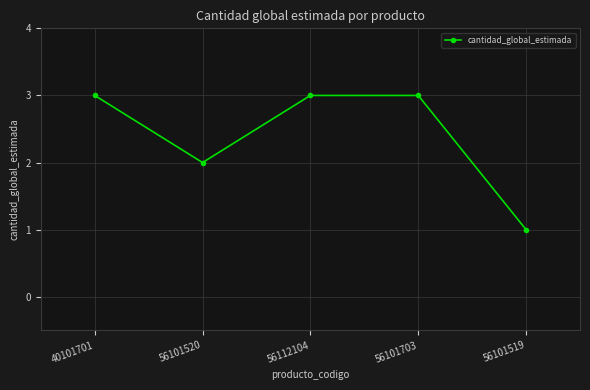

Which has a higher value, 56101520 or 56101519?

56101520